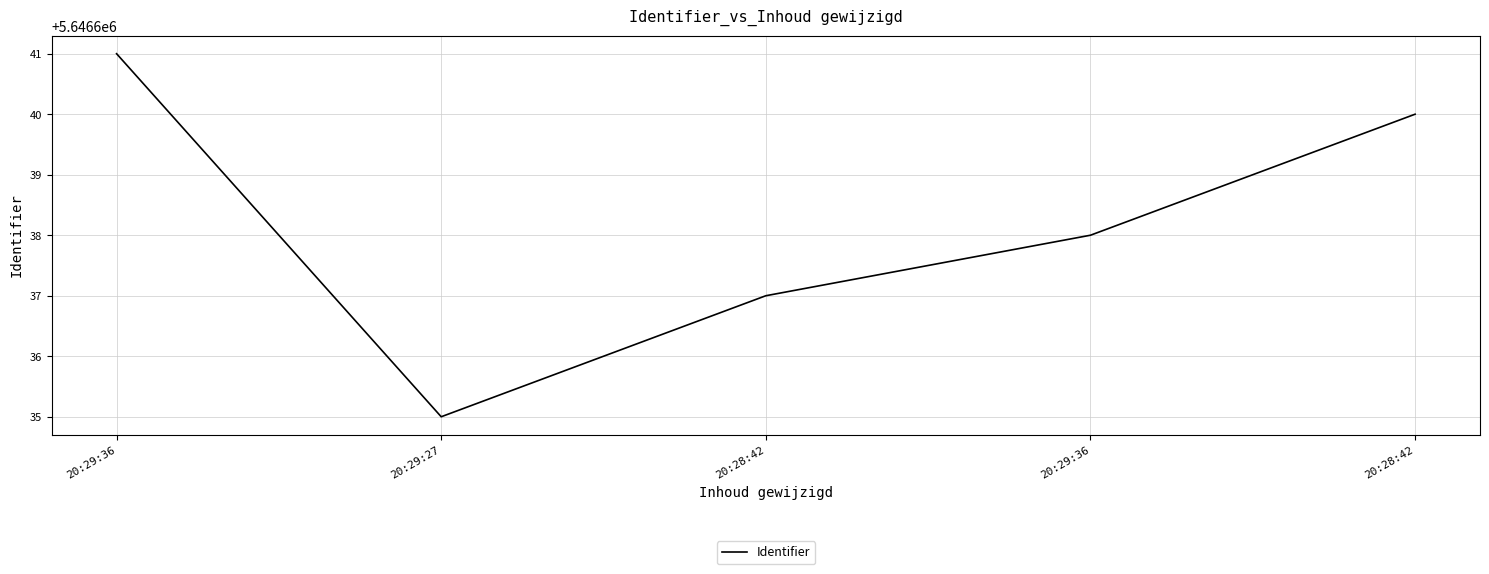

Does the chart have visible grid lines?

Yes